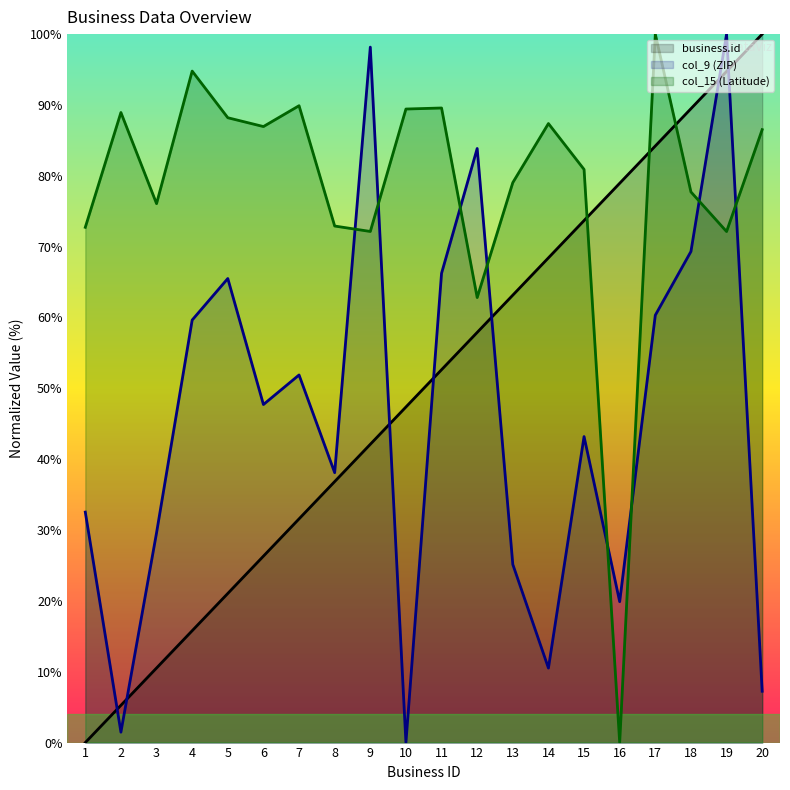

True or false: business.id has a value of 2.7 at 2.

False